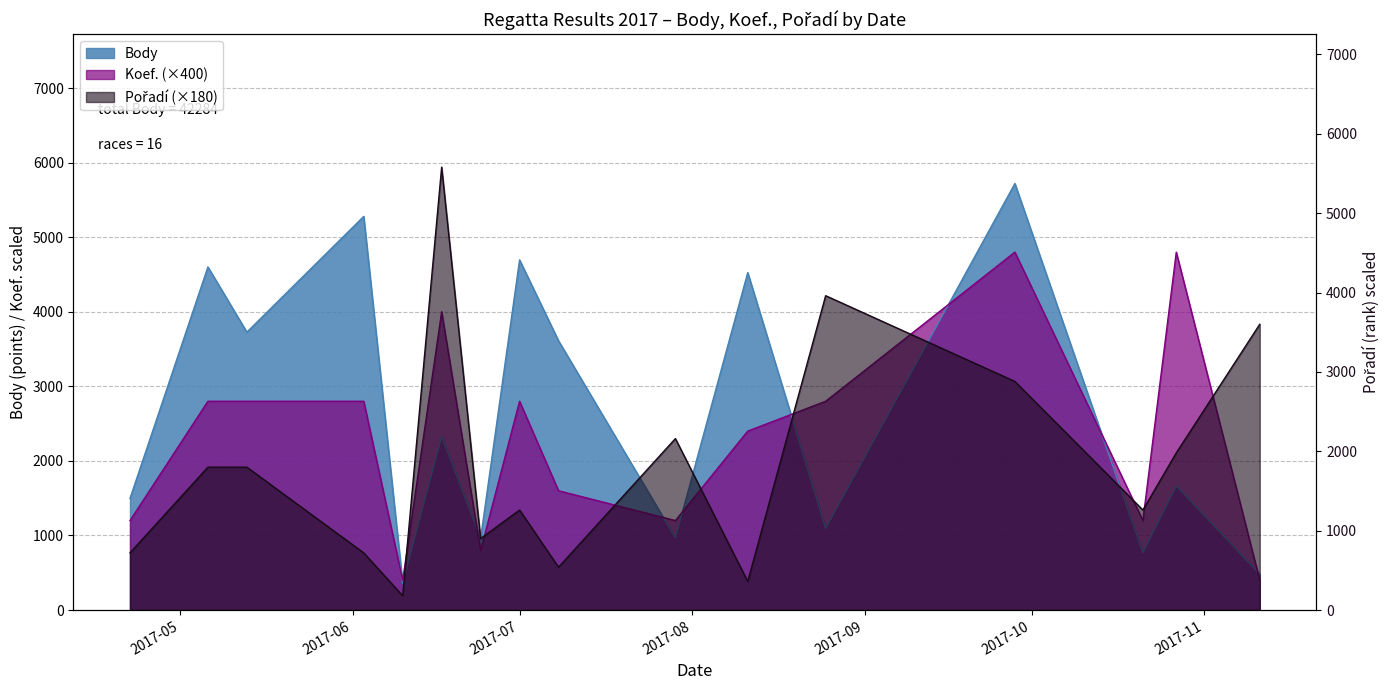

What position from the left is 2017-06-17?

6